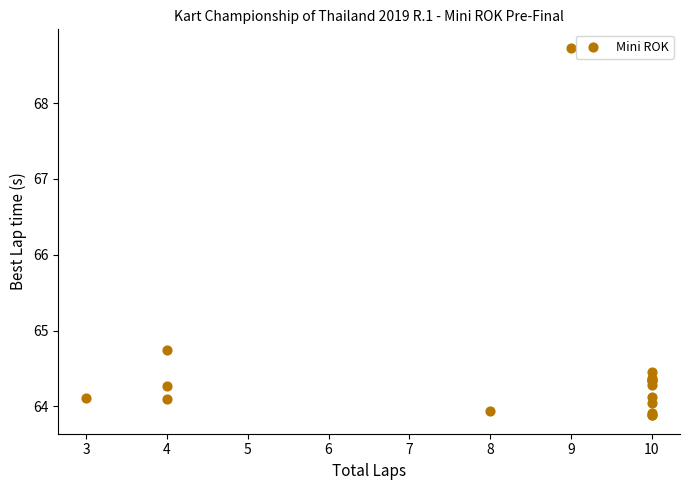

What Y value in the scatter plot is closest to 66?

64.7